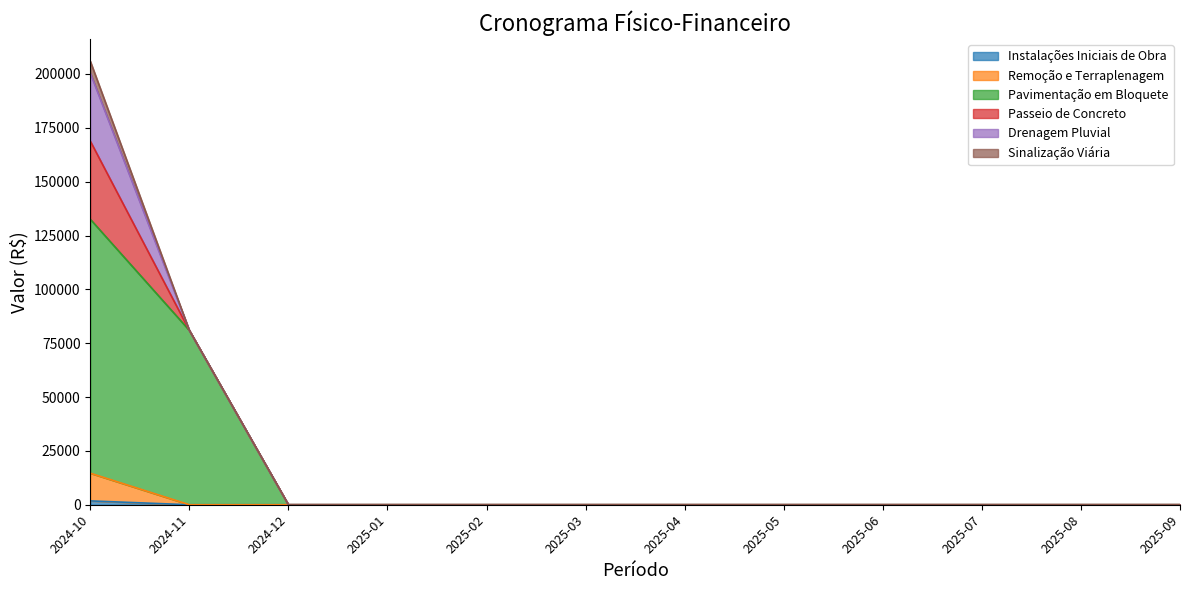

Which series has the widest spread of values?

Pavimentação em Bloquete